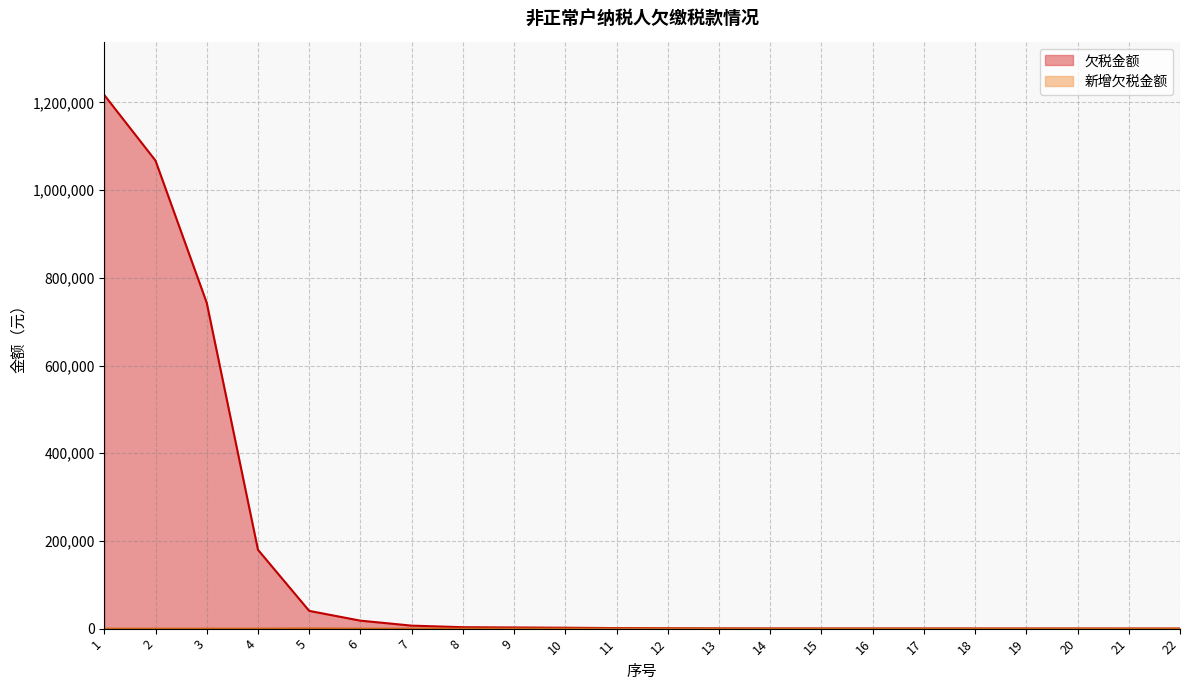

What is the difference between the maximum and minimum values in the 新增欠税金额 series?

530.4